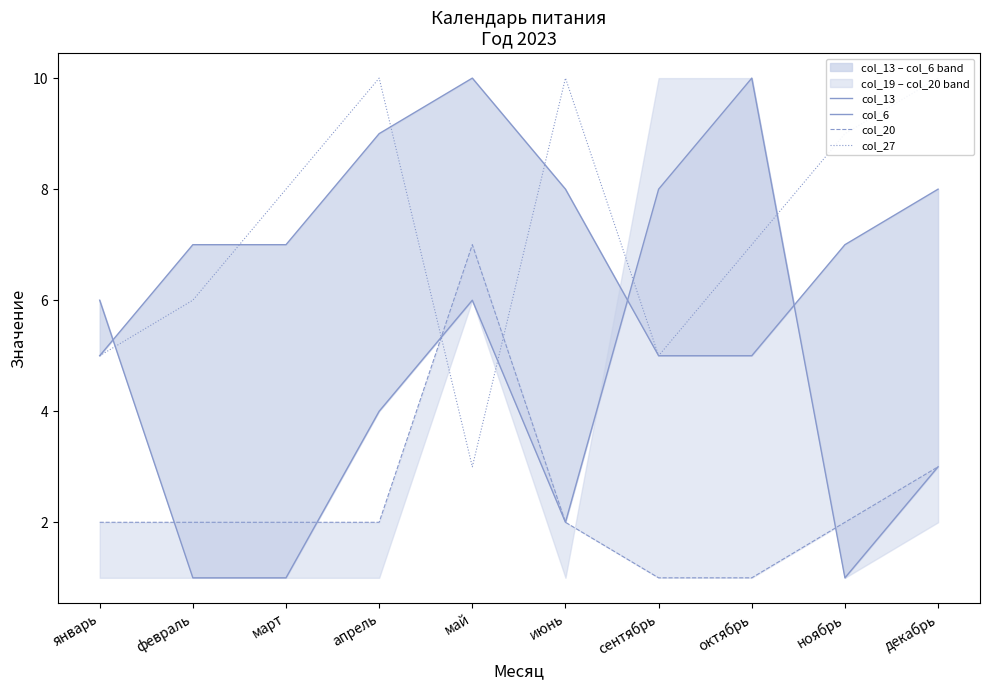

How many col_20 values are between 2 and 3?

7